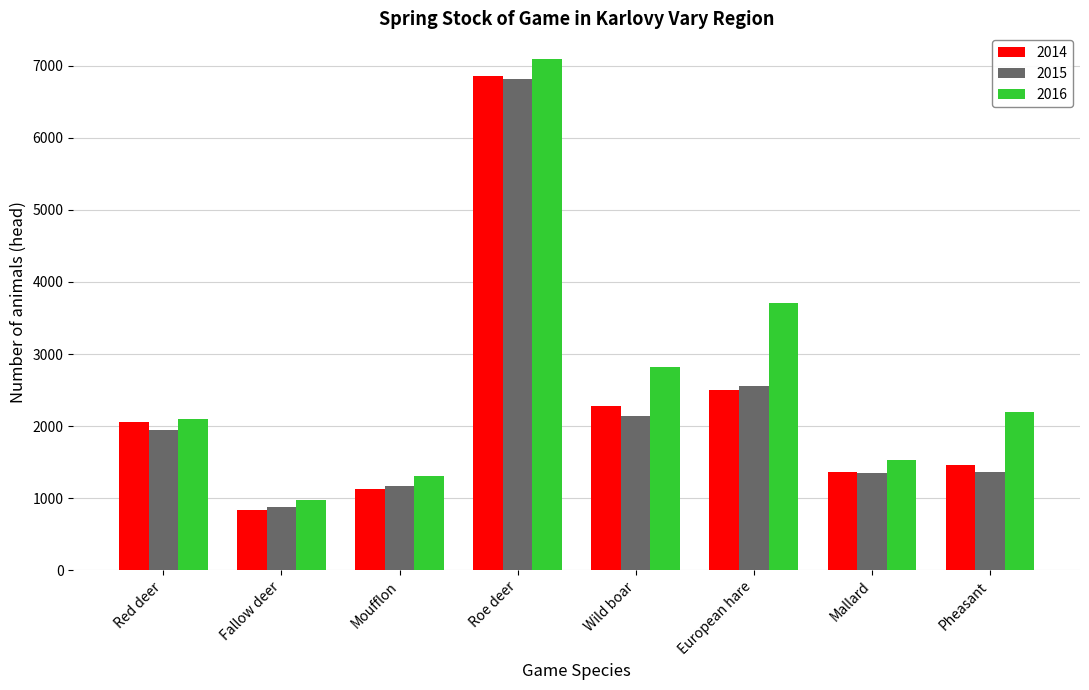

What is the label of the 3rd bar from the right?

European hare